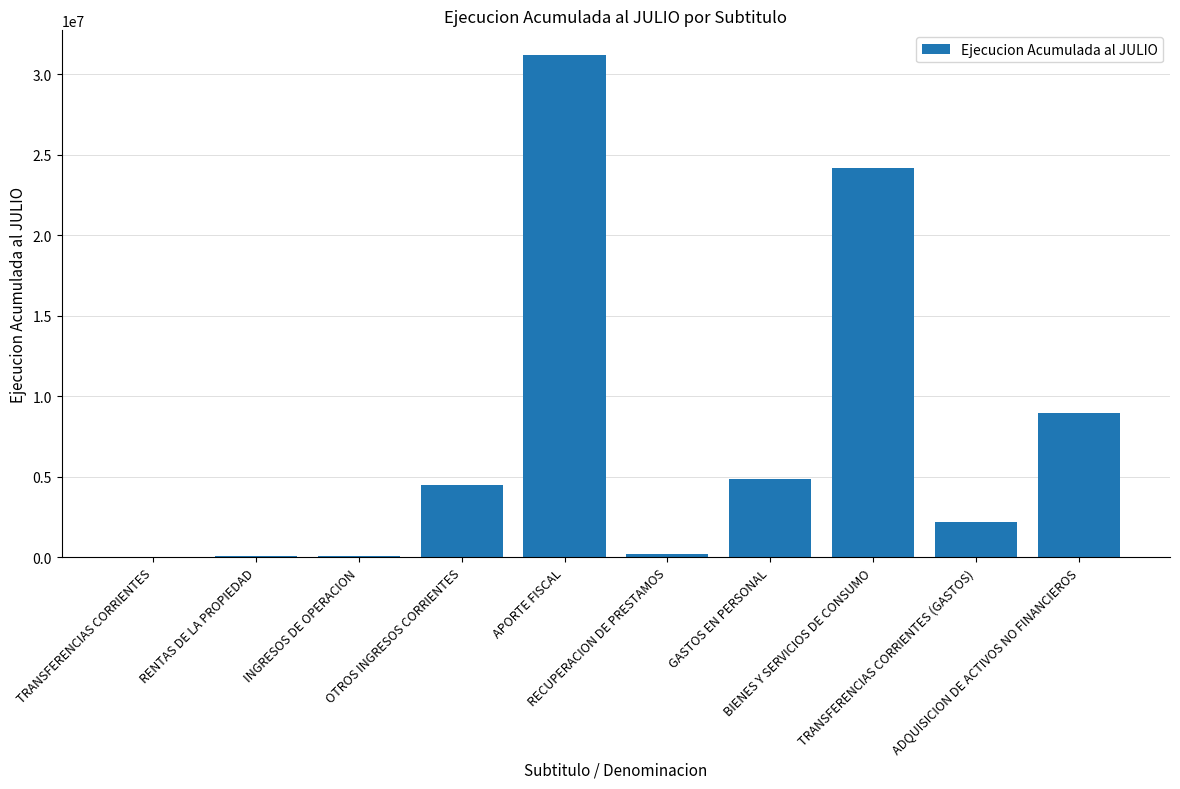

What is the maximum value shown in the chart?

31152200